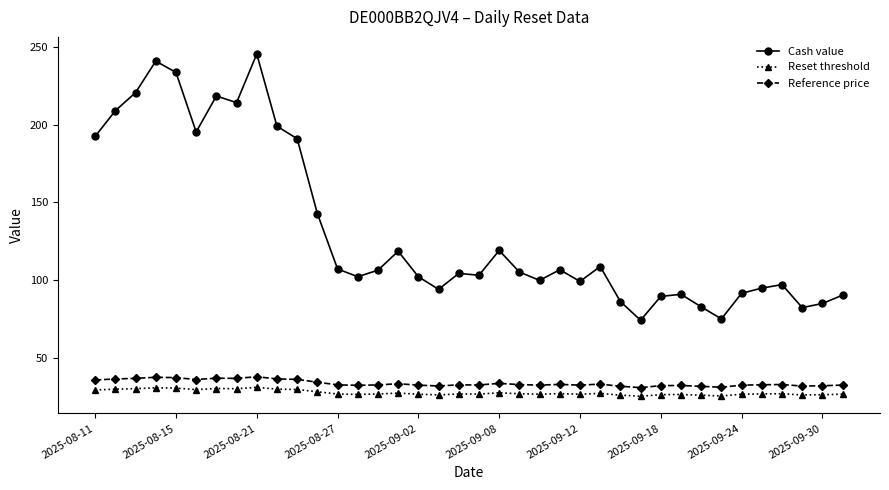

In Cash value, how many points are higher than both neighbors (excluding endpoints)?

10